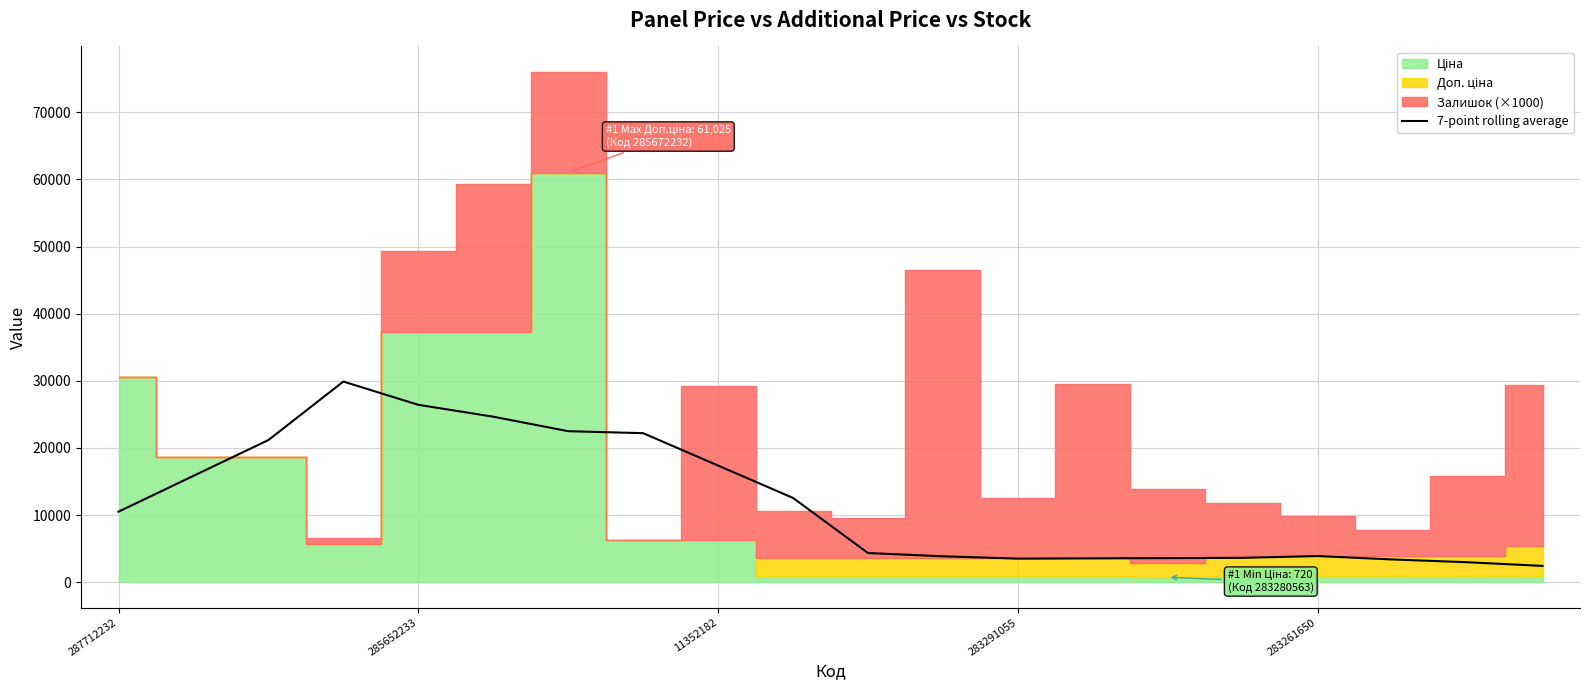

Is it true that 7-point rolling average equals 10498.8 at 287712232?

True